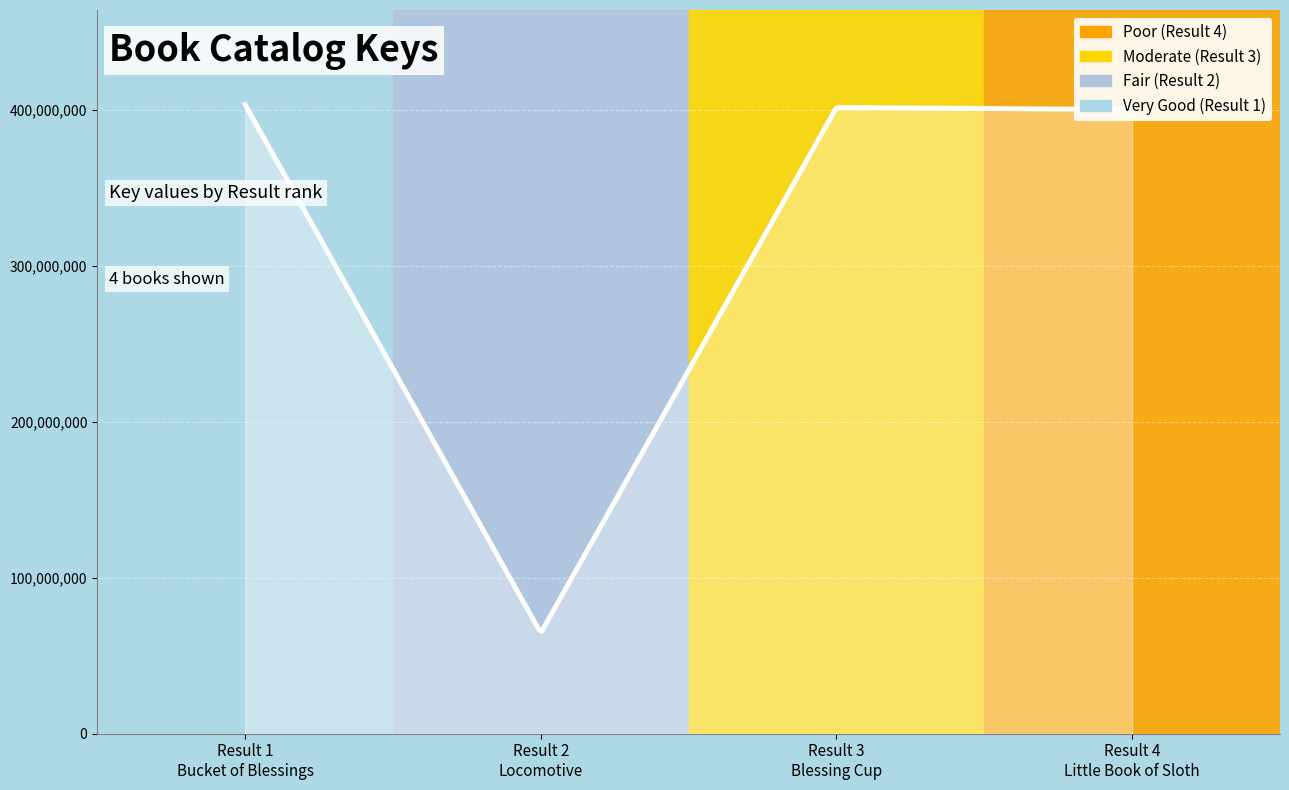

True or false: the data has more than 0 interior local peaks.

True